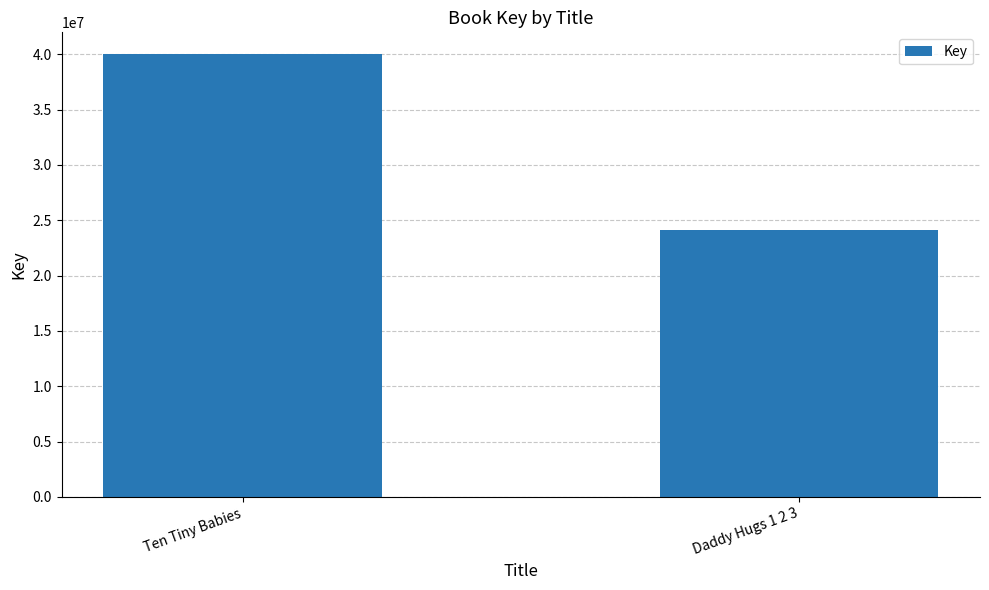

What is the change in value from Ten Tiny Babies to Daddy Hugs 1 2 3?

-15895275